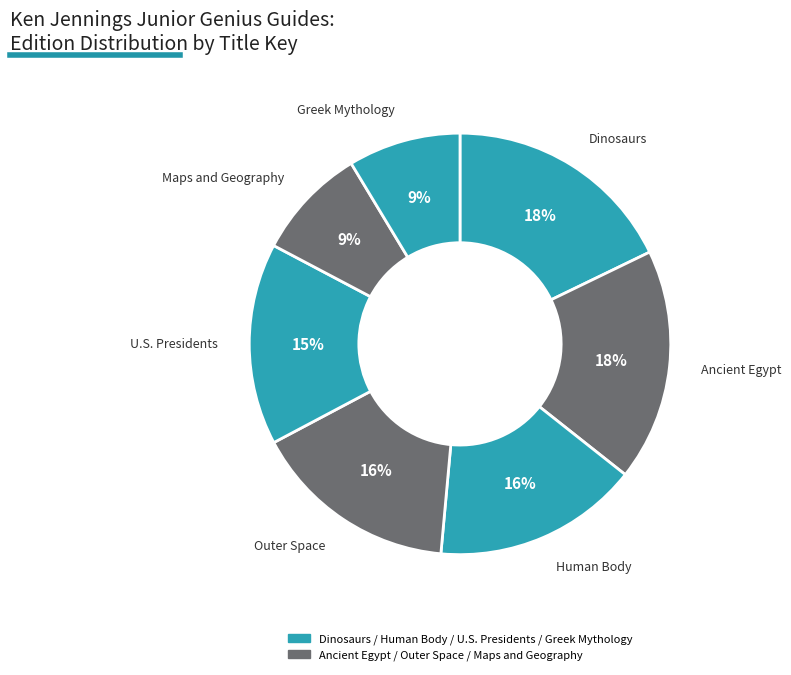

How many slices are in this pie chart?

7